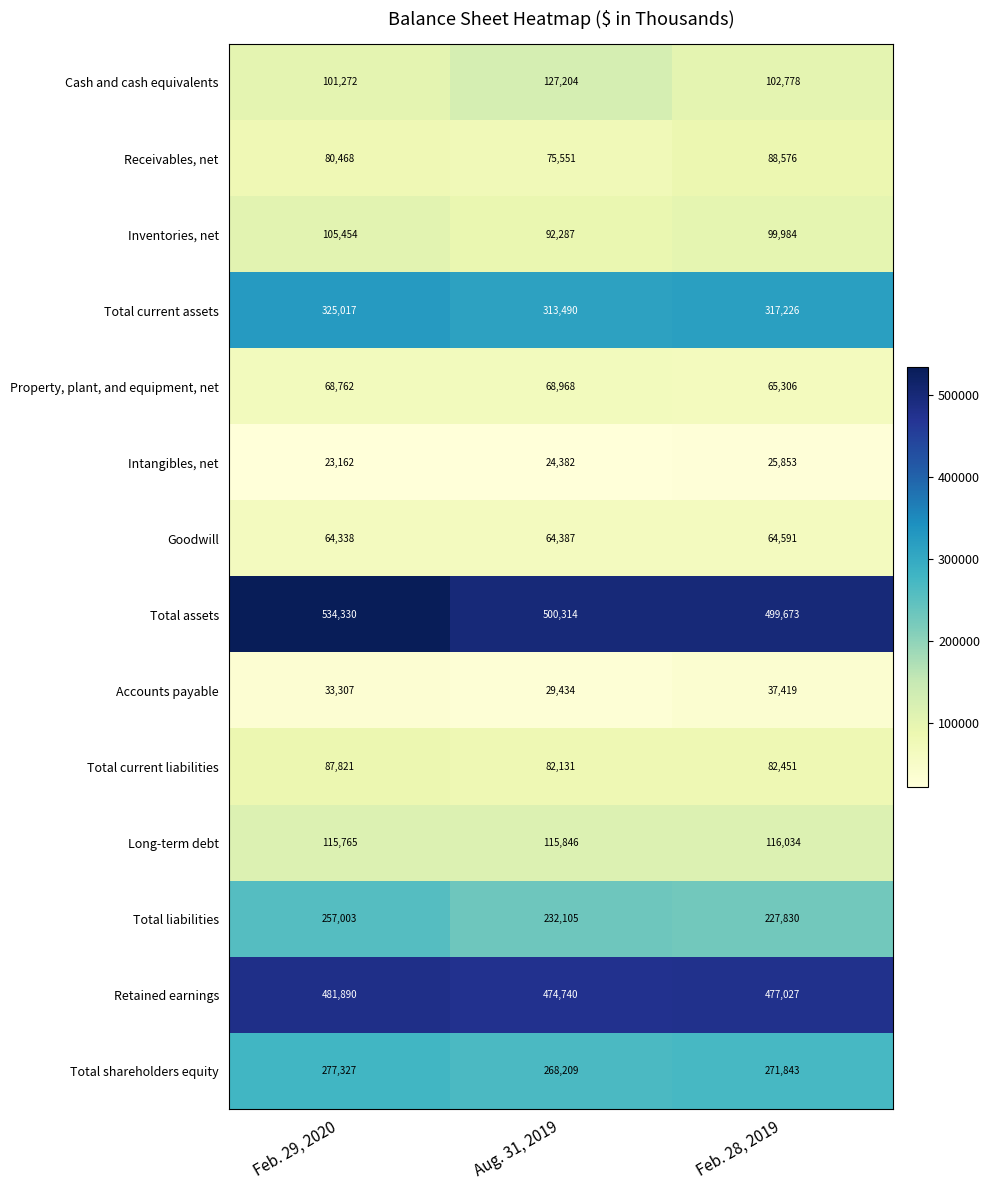

Rank the series at Aug. 31, 2019 from highest to lowest value.

Total assets, Retained earnings, Total current assets, Total shareholders equity, Total liabilities, Cash and cash equivalents, Long-term debt, Inventories, net, Total current liabilities, Receivables, net, Property, plant, and equipment, net, Goodwill, Accounts payable, Intangibles, net